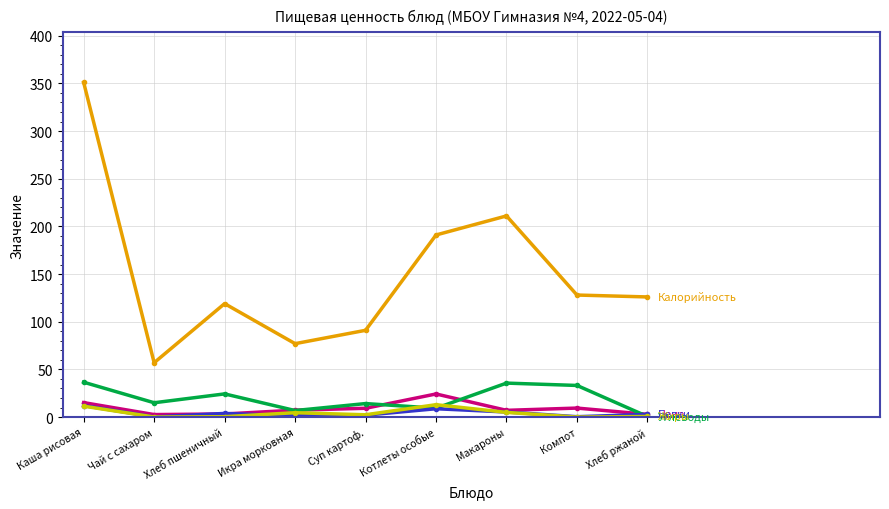

What is the difference between the highest and lowest values at Котлеты особые?

182.3